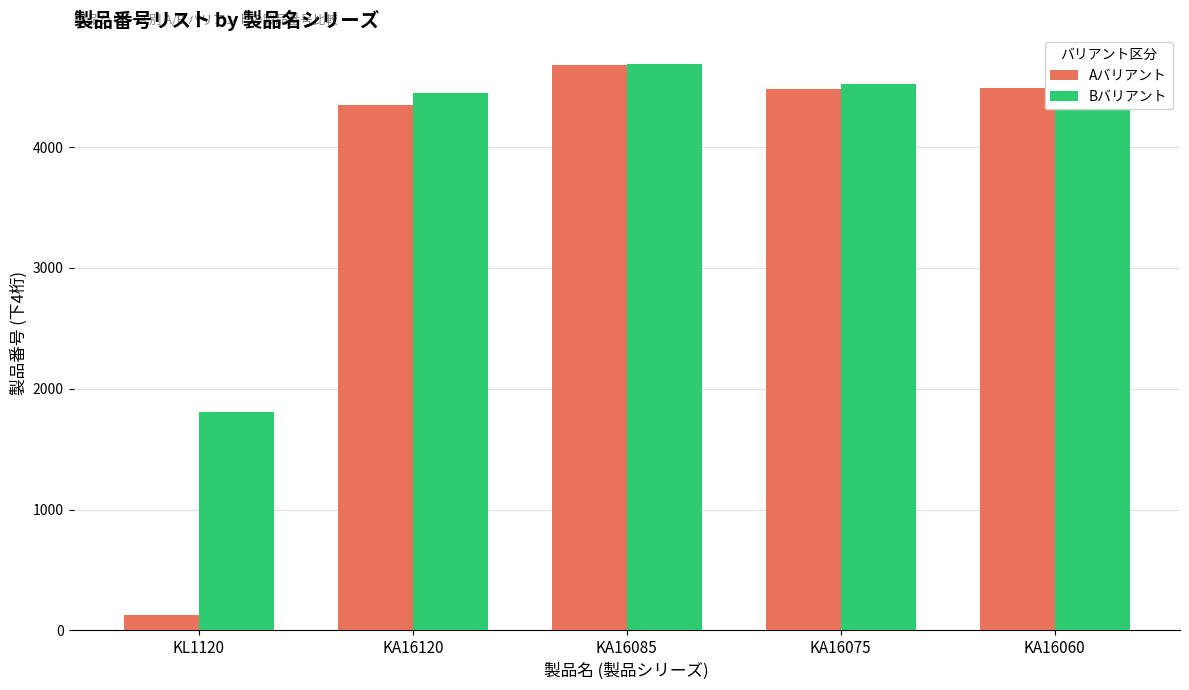

What is the greatest value displayed?

4690